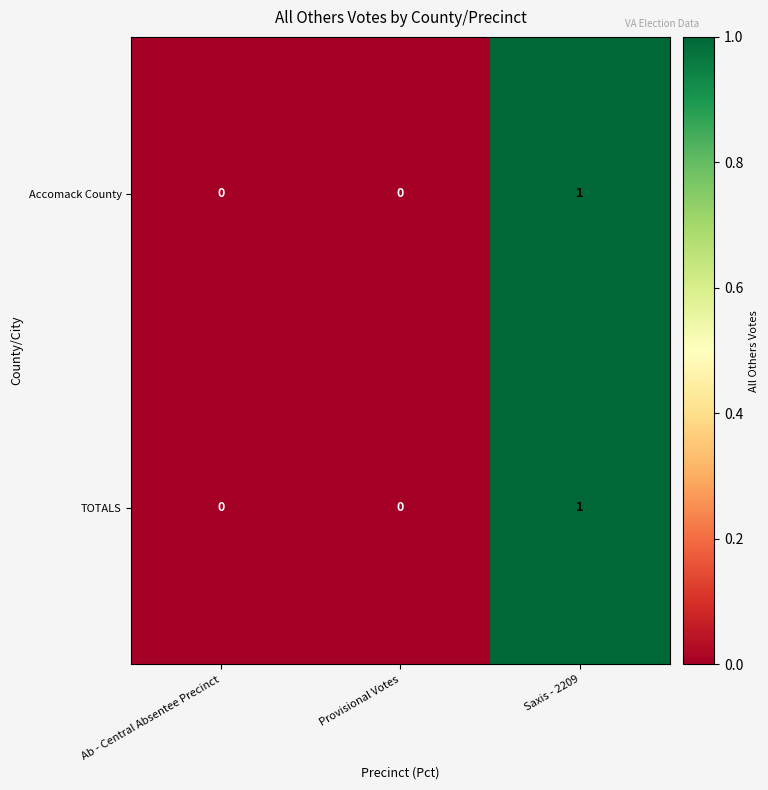

The value of TOTALS at Ab - Central Absentee Precinct is 1. True or false?

False